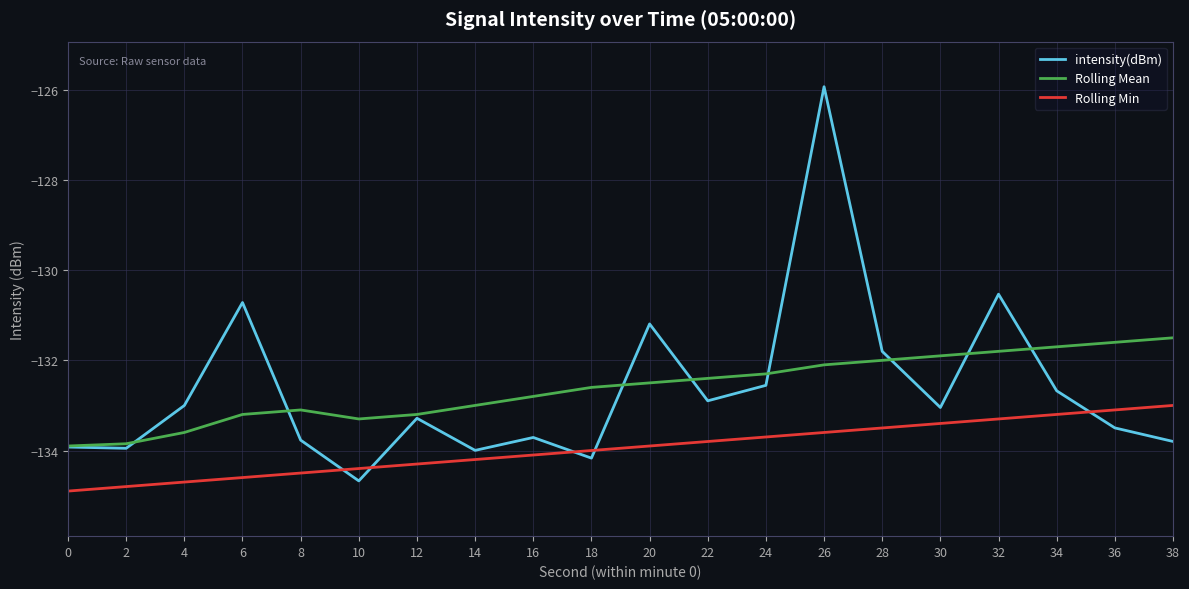

True or false: Rolling Mean and Rolling Min cross at least once.

False